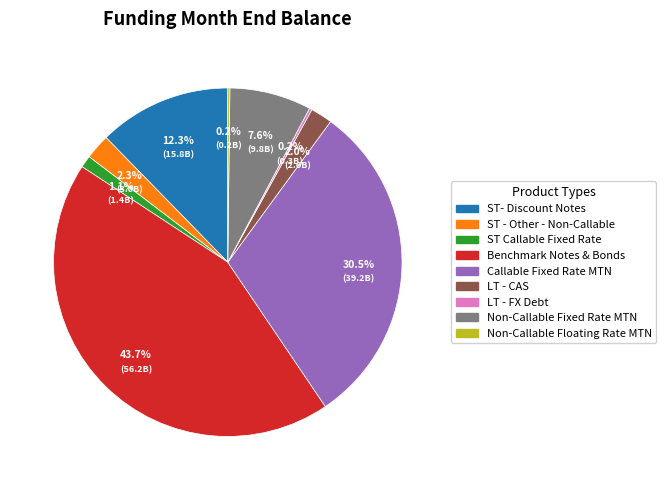

To the nearest percent, what is the combined percentage of ST Callable Fixed Rate and ST- Discount Notes?

13%